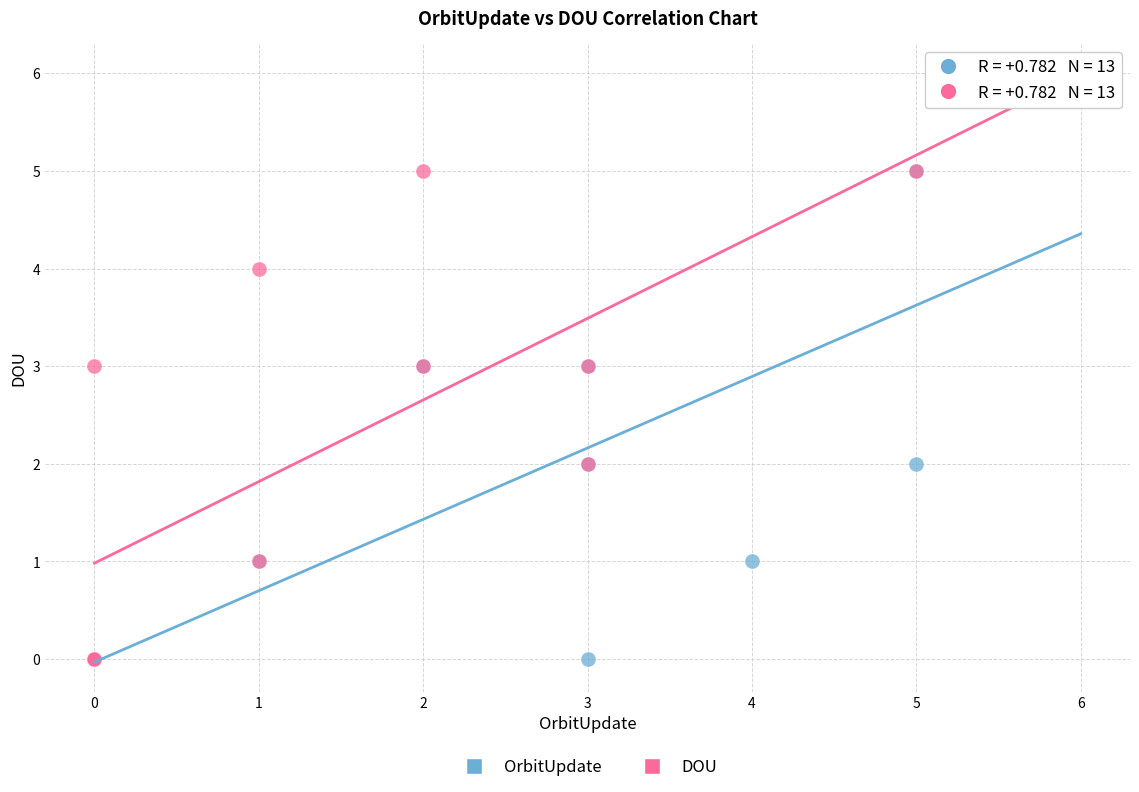

What are all the series names shown in the legend?

OrbitUpdate, DOU